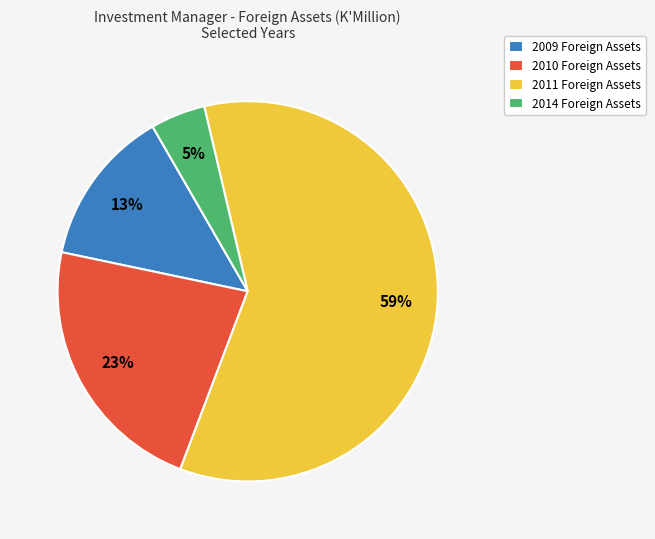

The 2010 Foreign Assets slice represents 23% of the pie. True or false?

True